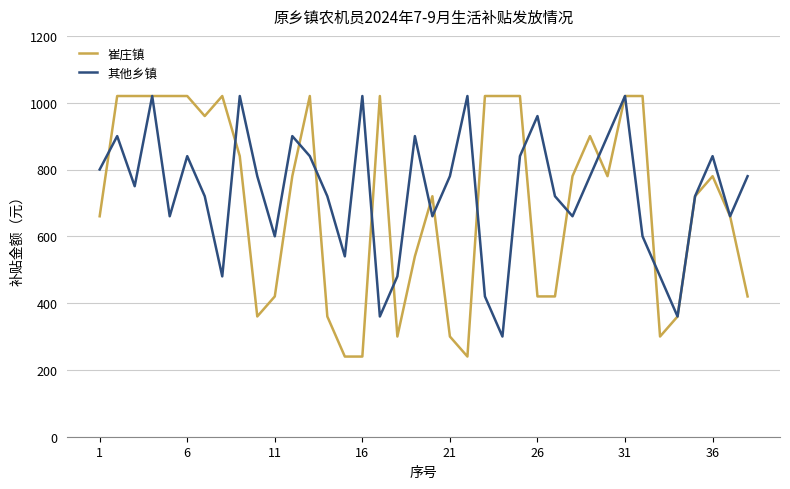

Which series has the largest total across all categories?

其他乡镇